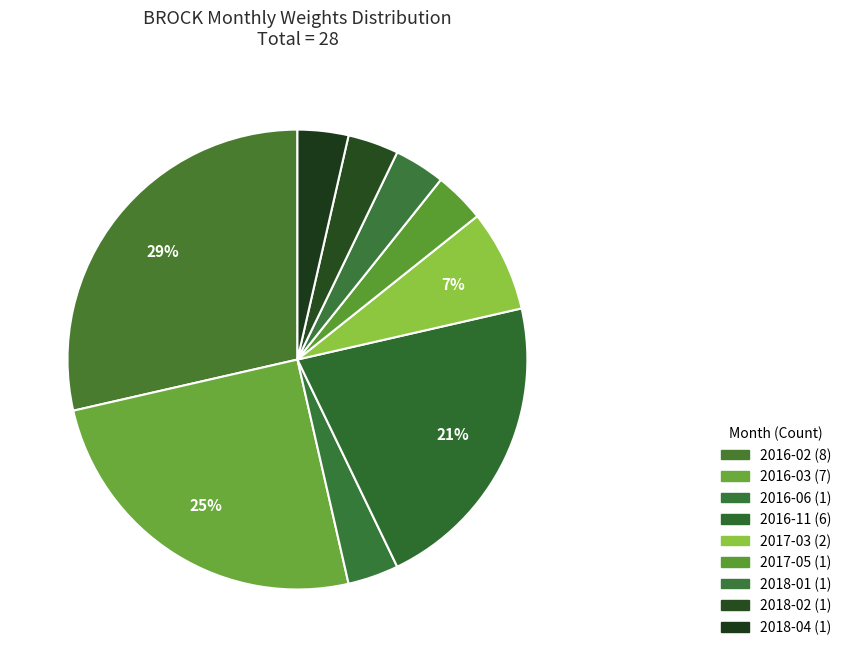

What percentage do 2018-02 and 2016-11 together represent?

25.0%